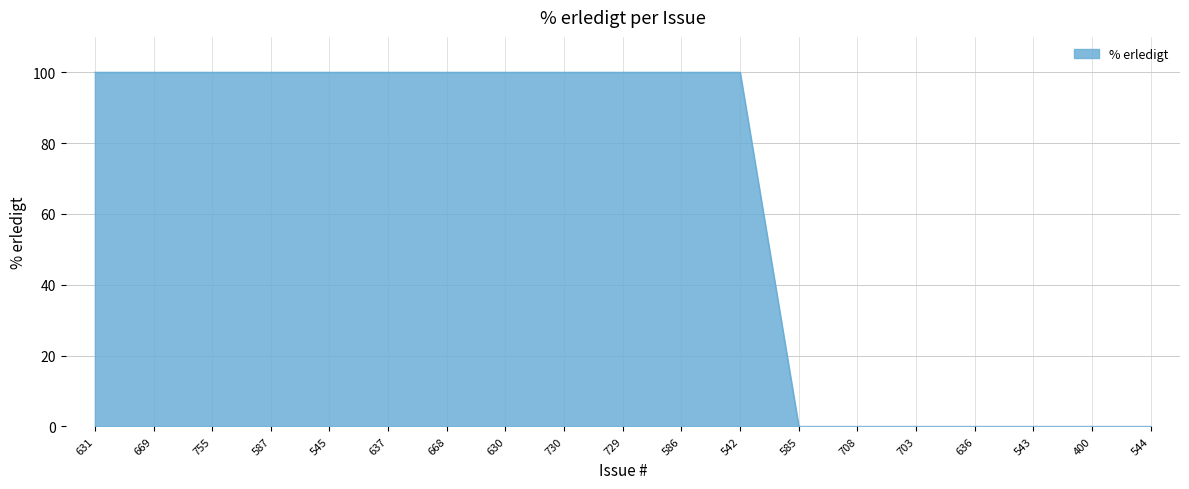

Reading right to left, extract all data points from this chart.

544=0	400=0	543=0	636=0	703=0	708=0	585=0	542=100	586=100	729=100	730=100	630=100	668=100	637=100	545=100	587=100	755=100	669=100	631=100